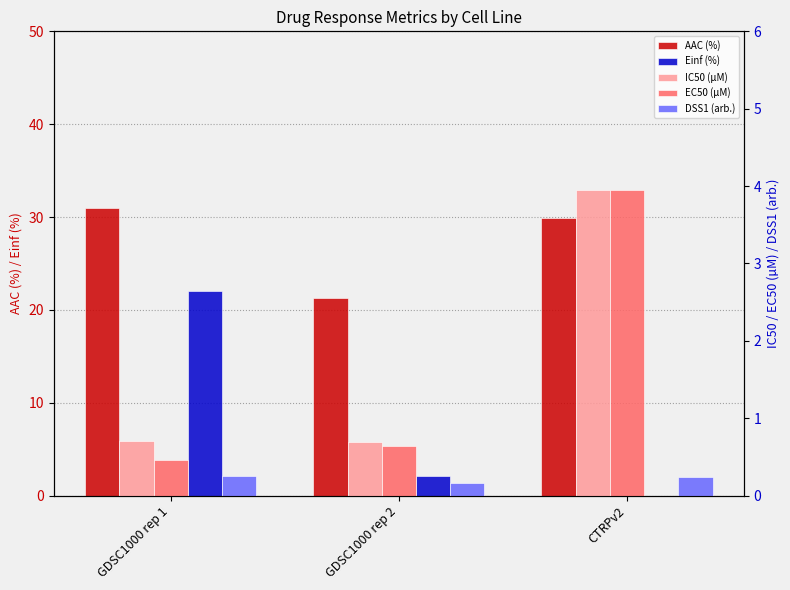

Count the DSS1 (arb.) values in the range 0 to 1.

3